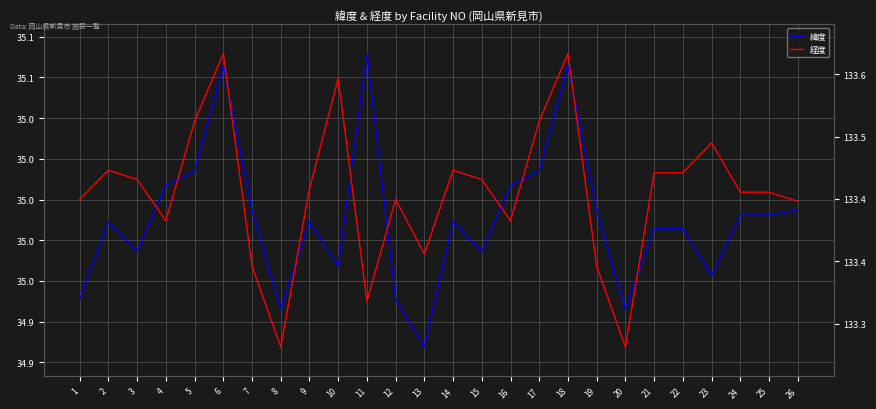

How many interior local peaks does the 経度 series have?

7